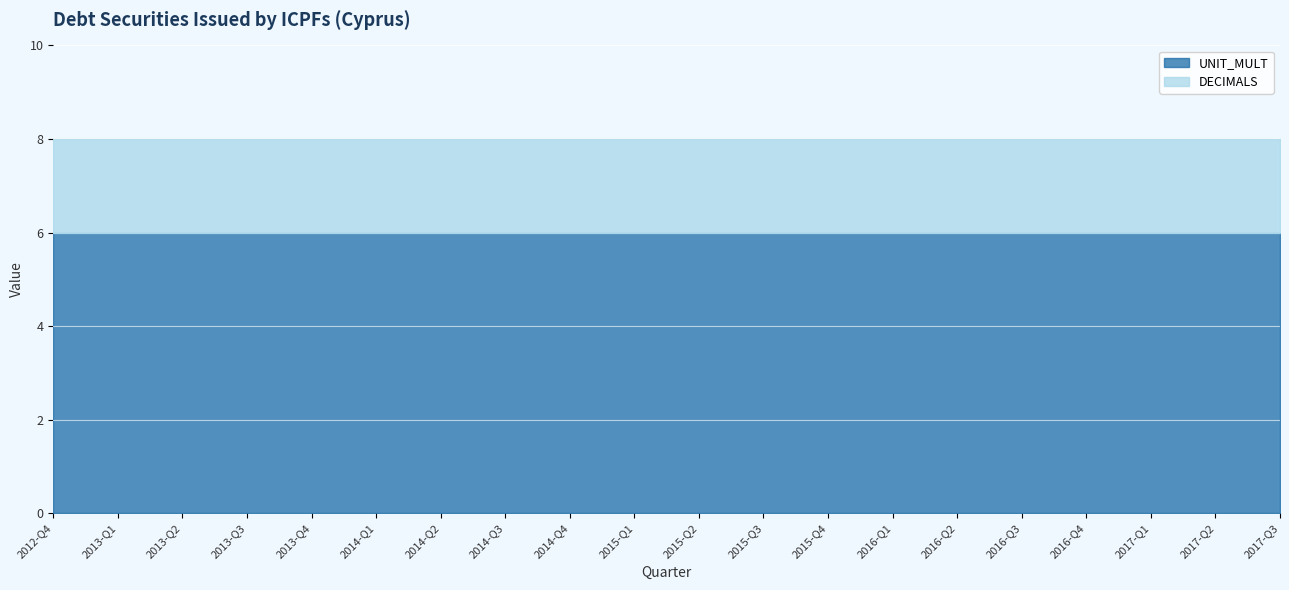

How many lines are shown in the chart?

2